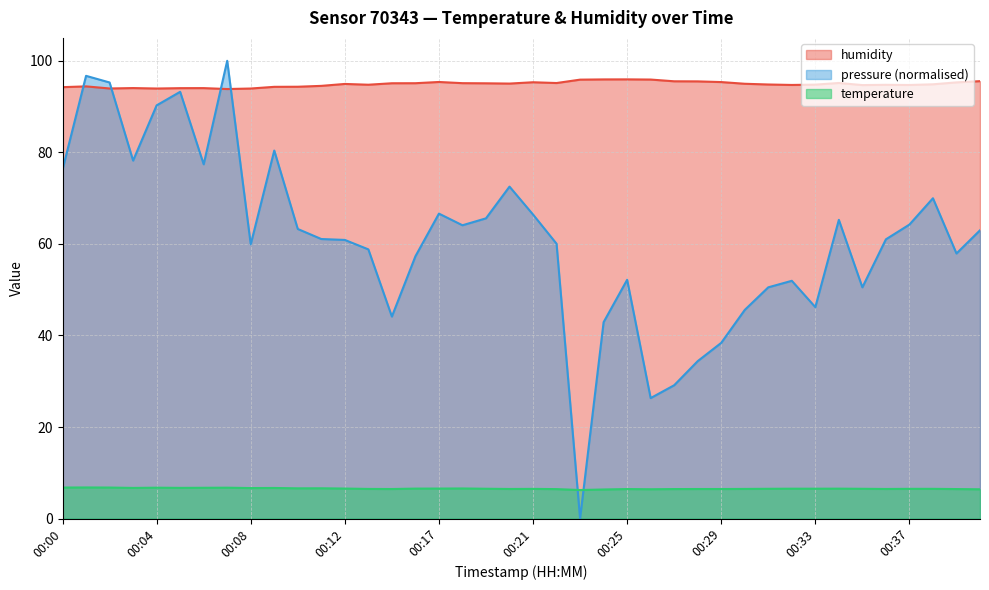

Is the value of humidity at 00:08 greater than the value of temperature at 00:15?

Yes